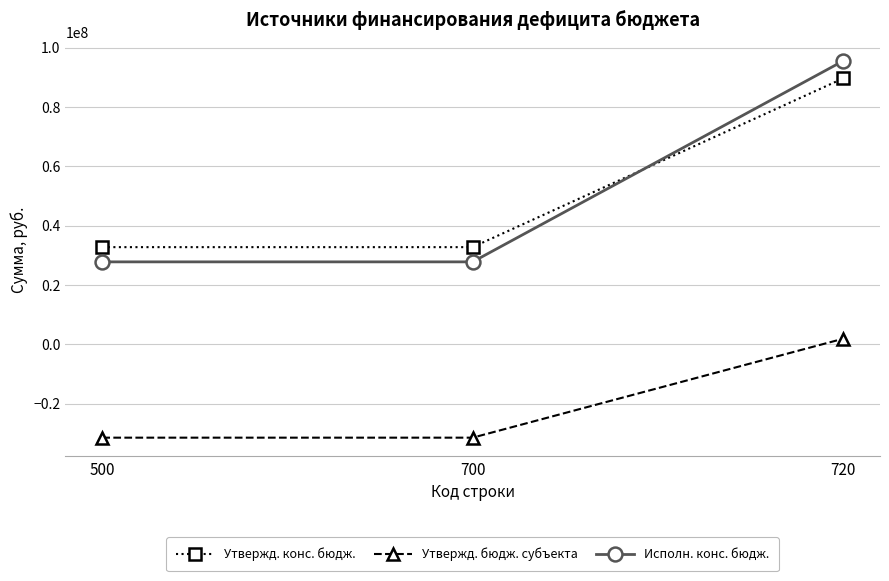

What is the highest value of the Утвержд. конс. бюдж. series?

89595100.0